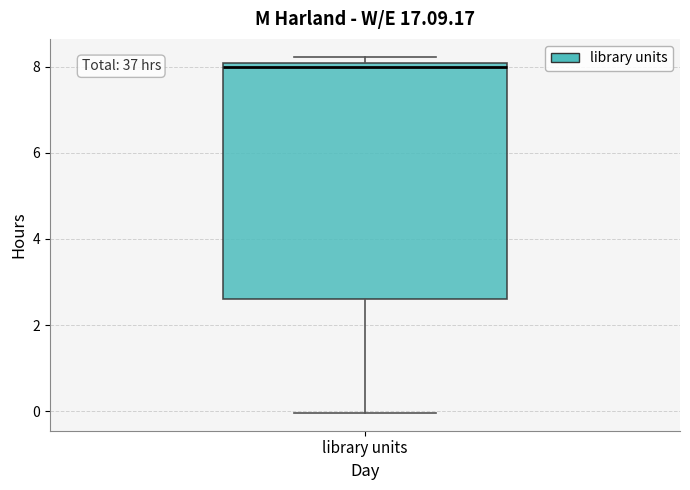

Read this box plot against the y-axis: the position of the median line, the range covered by the box, and the ends of both whiskers. The values are not printed on the chart, so give them approximately, as read against the axis.

median 8.0 (just below the box's upper edge), box 2.6 to 8.0, whiskers 0.0 to 8.2